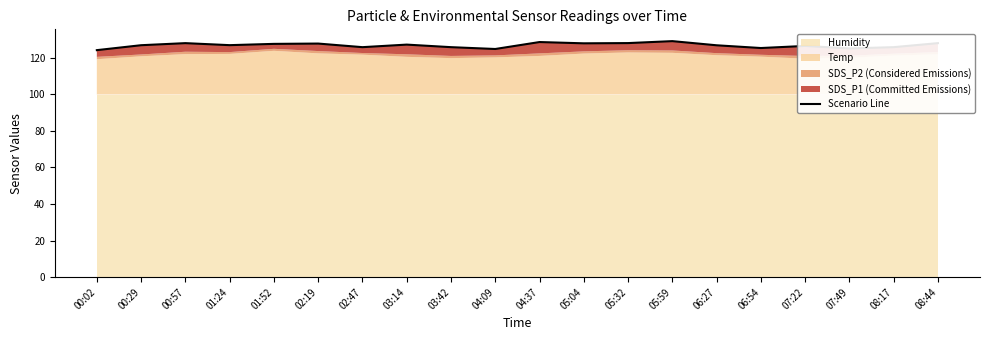

At which category does the chart reach its minimum across all series?

00:02